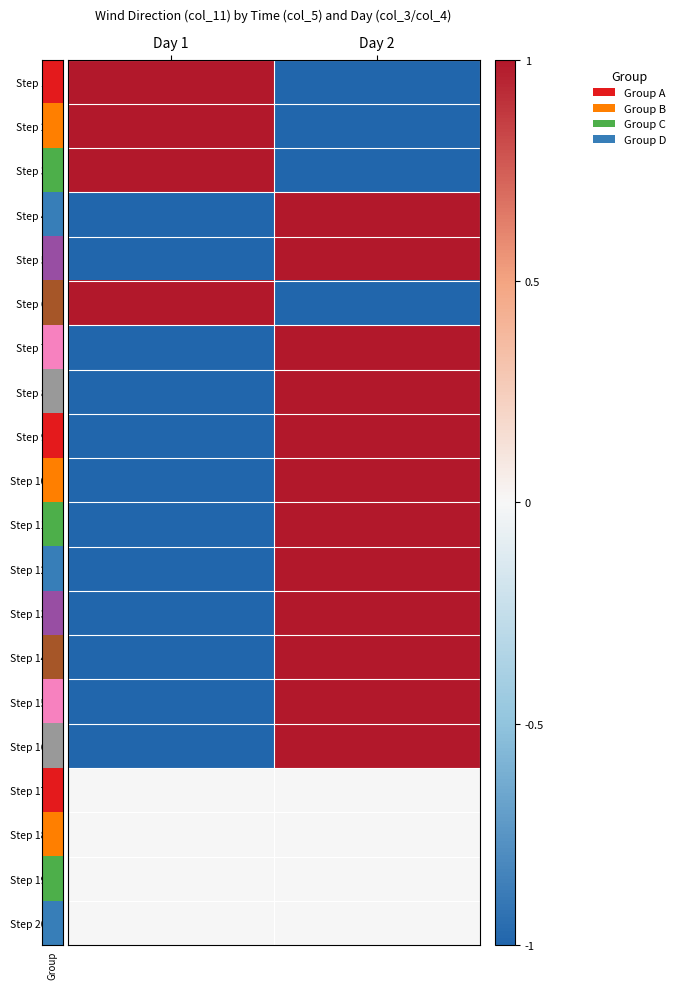

Reading left to right, what are all the values shown in this chart?

Step 100: Day 1=1.0	Day 2=-1.0
Step 200: Day 1=1.0	Day 2=-1.0
Step 300: Day 1=1.0	Day 2=-1.0
Step 400: Day 1=-1.0	Day 2=1.0
Step 500: Day 1=-1.0	Day 2=1.0
Step 600: Day 1=1.0	Day 2=-1.0
Step 700: Day 1=-1.0	Day 2=1.0
Step 800: Day 1=-1.0	Day 2=1.0
Step 900: Day 1=-1.0	Day 2=1.0
Step 1000: Day 1=-1.0	Day 2=1.0
Step 1100: Day 1=-1.0	Day 2=1.0
Step 1200: Day 1=-1.0	Day 2=1.0
Step 1300: Day 1=-1.0	Day 2=1.0
Step 1400: Day 1=-1.0	Day 2=1.0
Step 1500: Day 1=-1.0	Day 2=1.0
Step 1600: Day 1=-1.0	Day 2=1.0
Step 1700: Day 1=0.0	Day 2=0.0
Step 1800: Day 1=0.0	Day 2=0.0
Step 1900: Day 1=0.0	Day 2=0.0
Step 2000: Day 1=0.0	Day 2=0.0